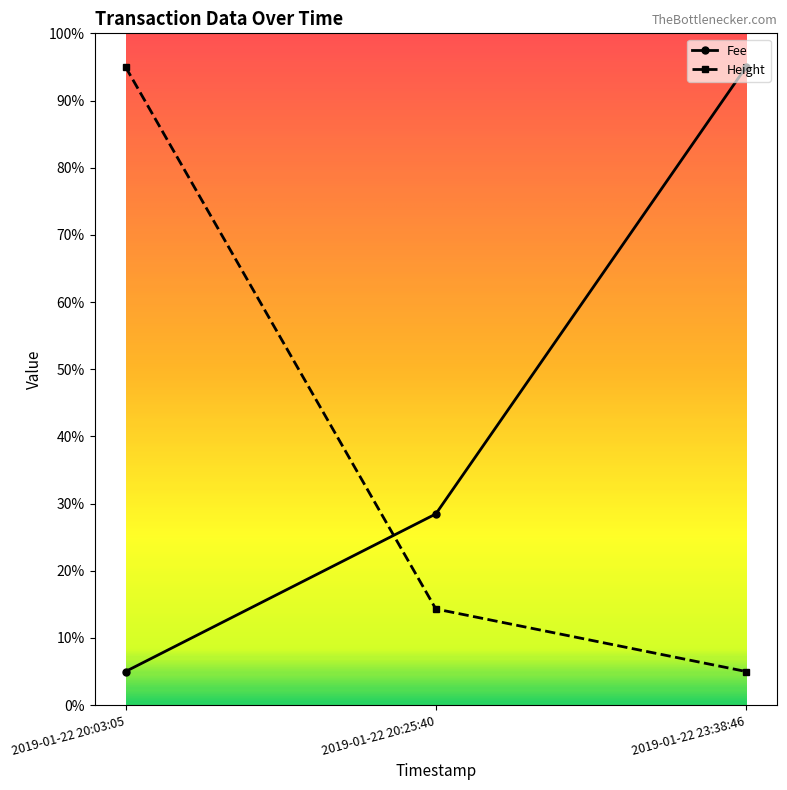

At which label does Height first exceed 14?

2019-01-22 20:03:05